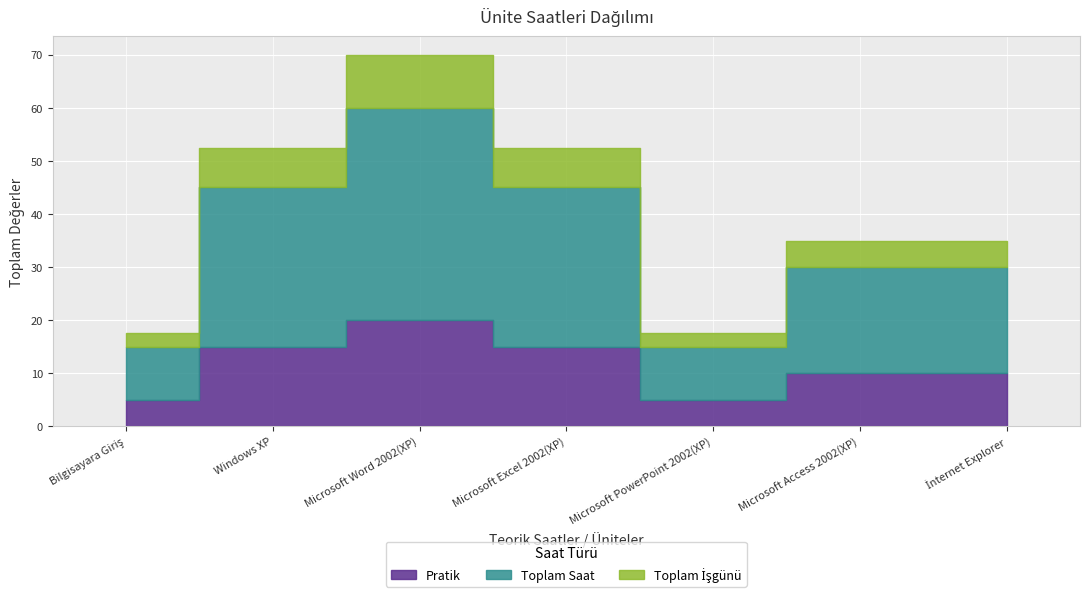

What is the value of the Toplam Saat point at the 7th from the left?

20.0